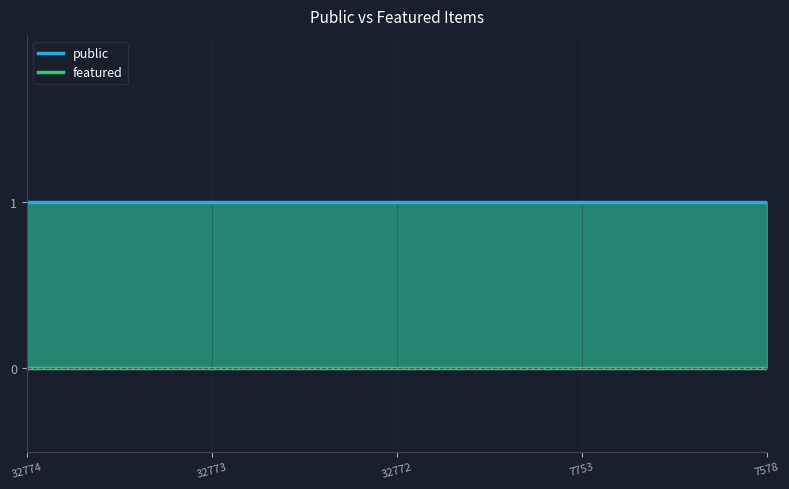

At 32774, list the series in order from largest to smallest.

public, featured